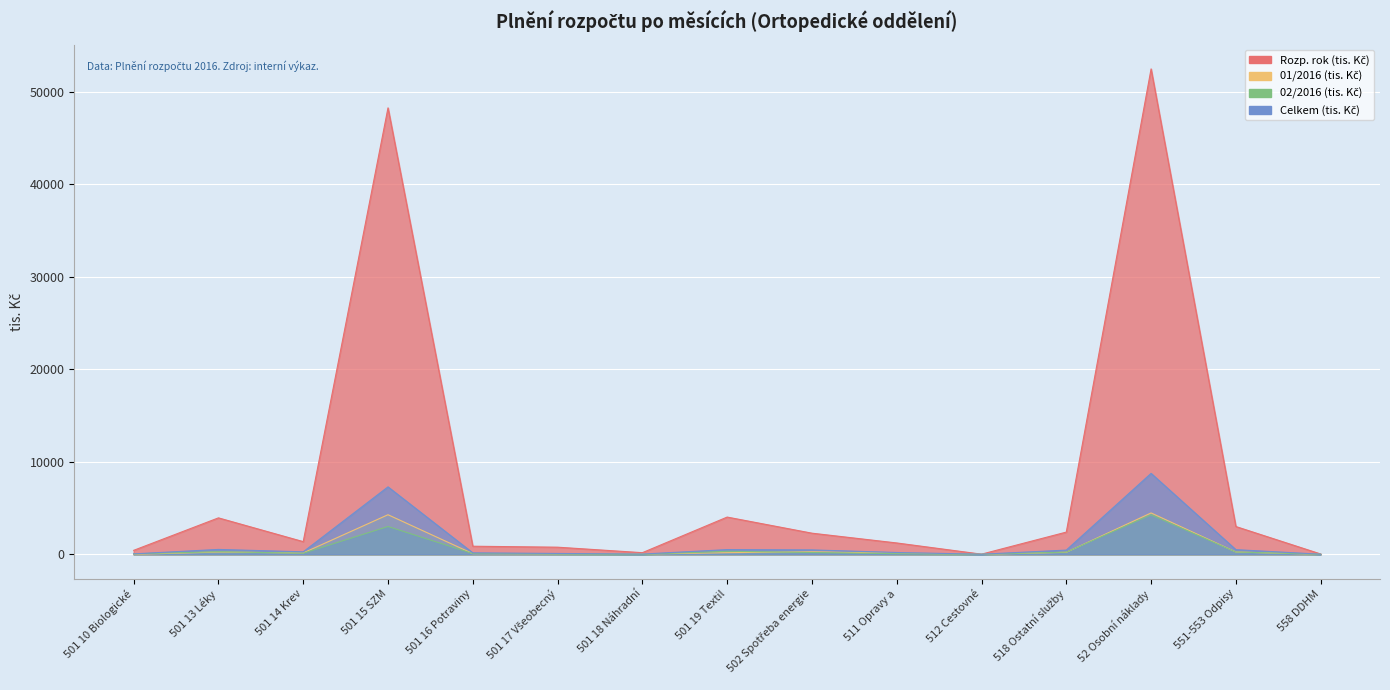

How many categories are shown in the chart?

15